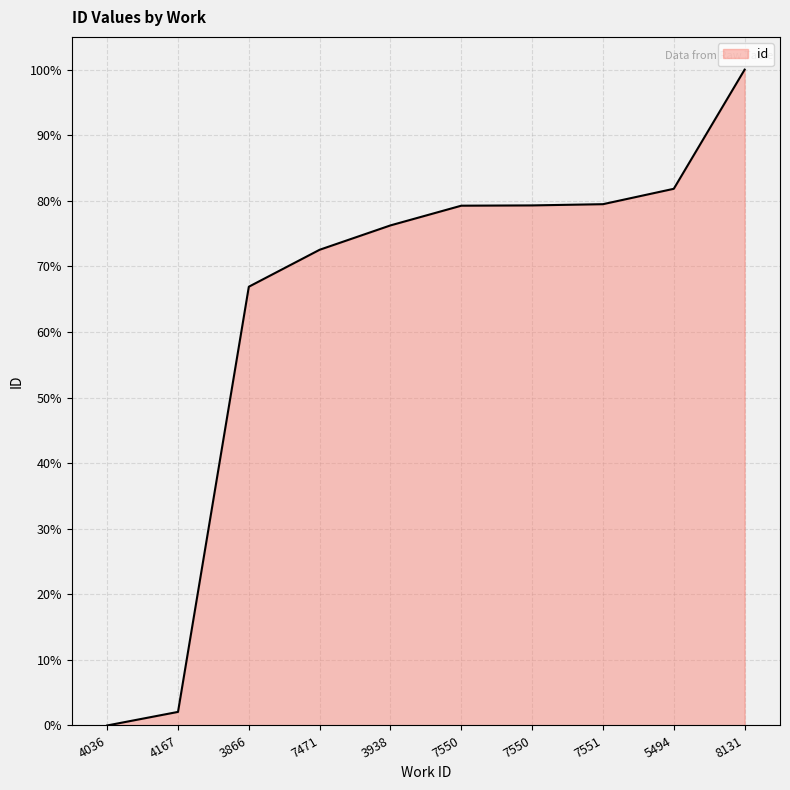

What is the value of the 7th point from the left?

79.3